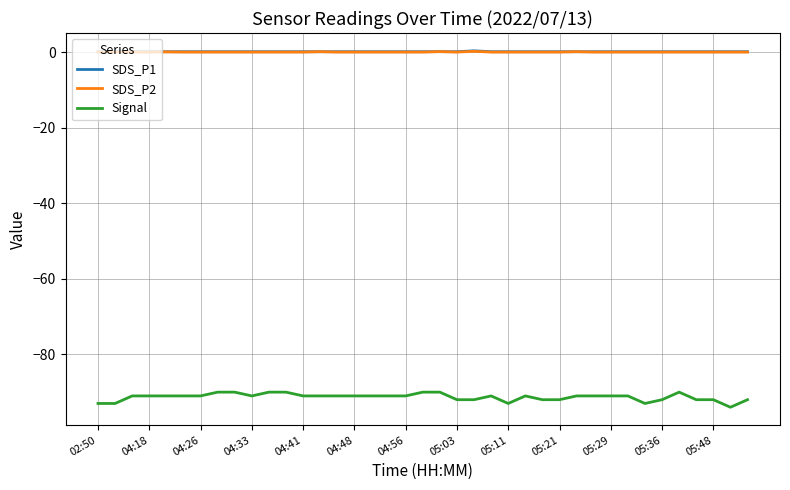

What is the minimum value for Signal?

-94.0